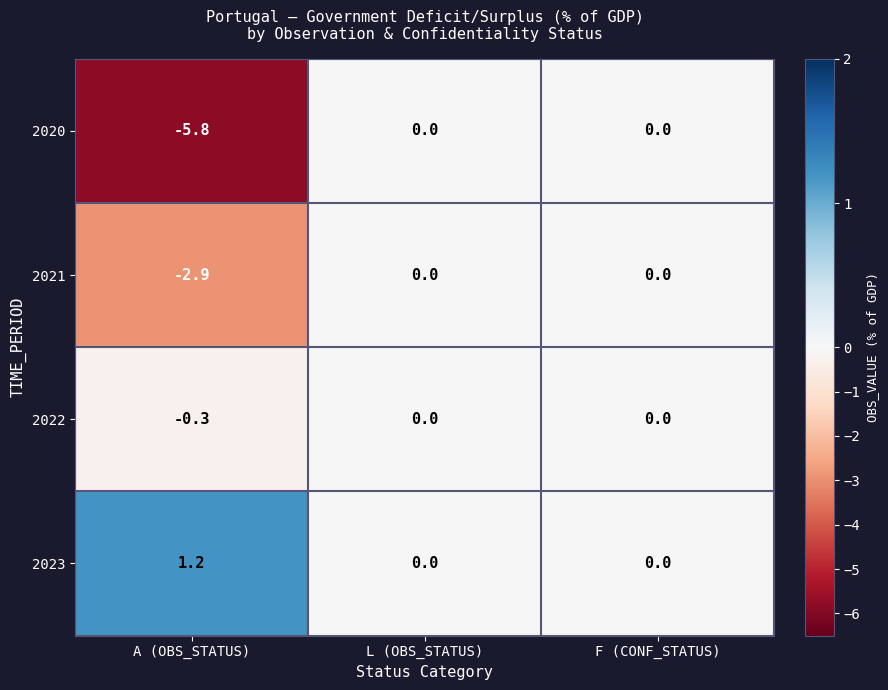

Which series changed the most between A (OBS_STATUS) and F (CONF_STATUS)?

2020